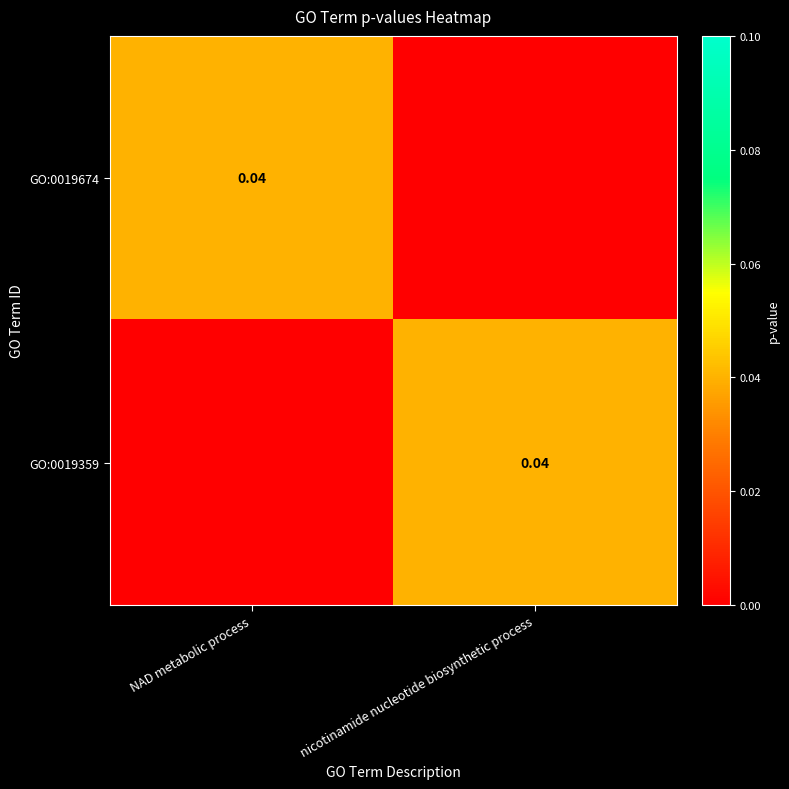

Rank the series at nicotinamide nucleotide biosynthetic process from lowest to highest value.

GO:0019674, GO:0019359